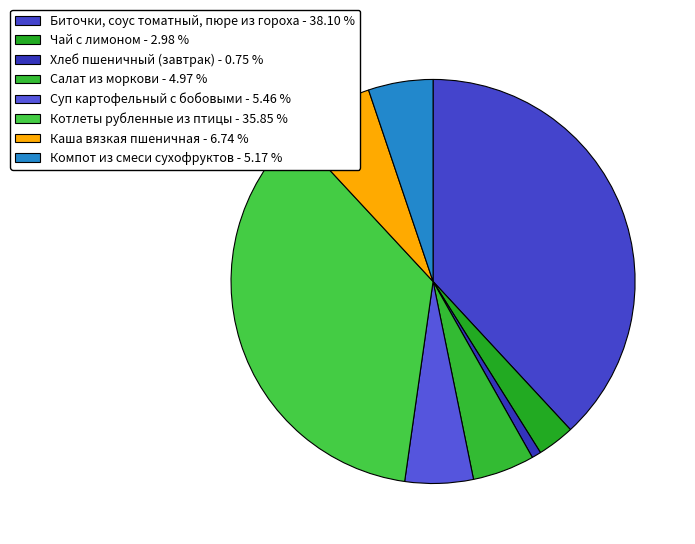

The Каша вязкая пшеничная slice represents 1% of the pie. True or false?

False